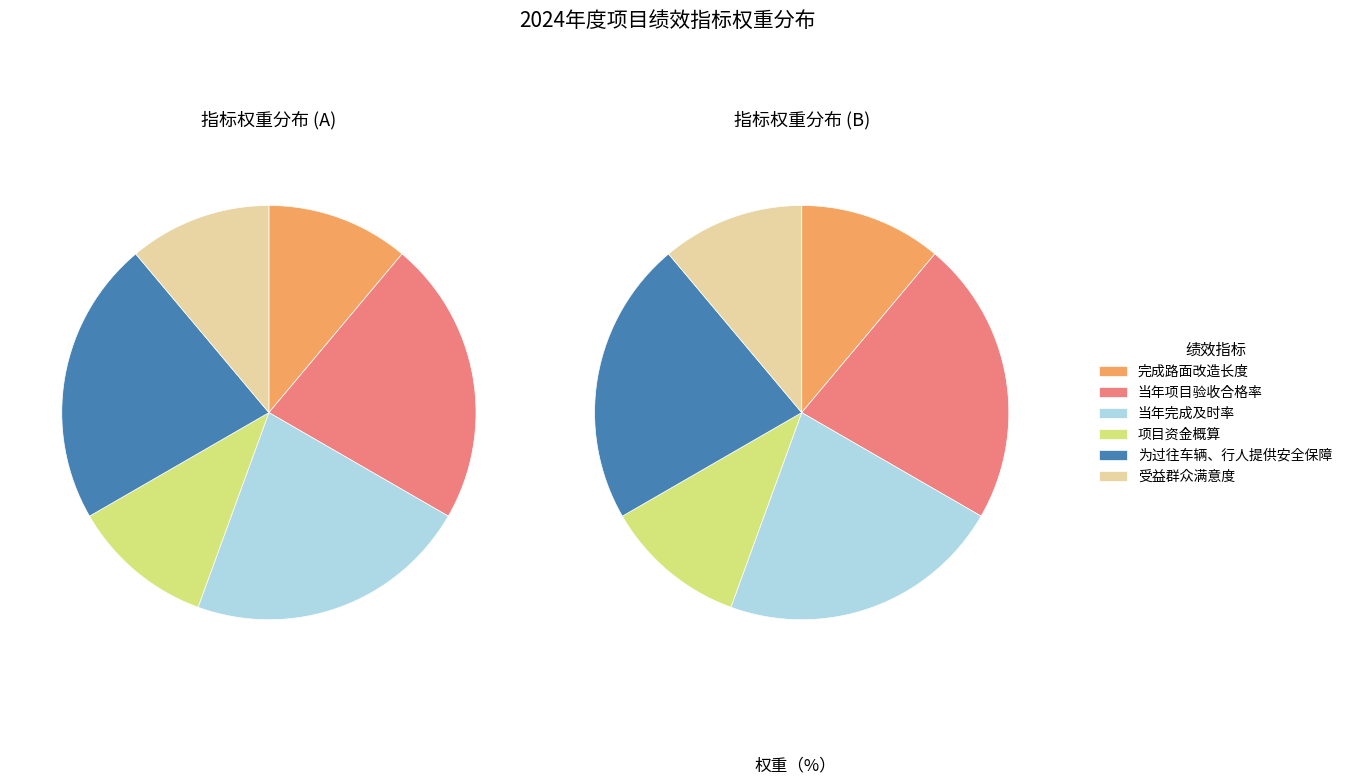

To the nearest percent, what portion does 受益群众满意度 represent?

11%